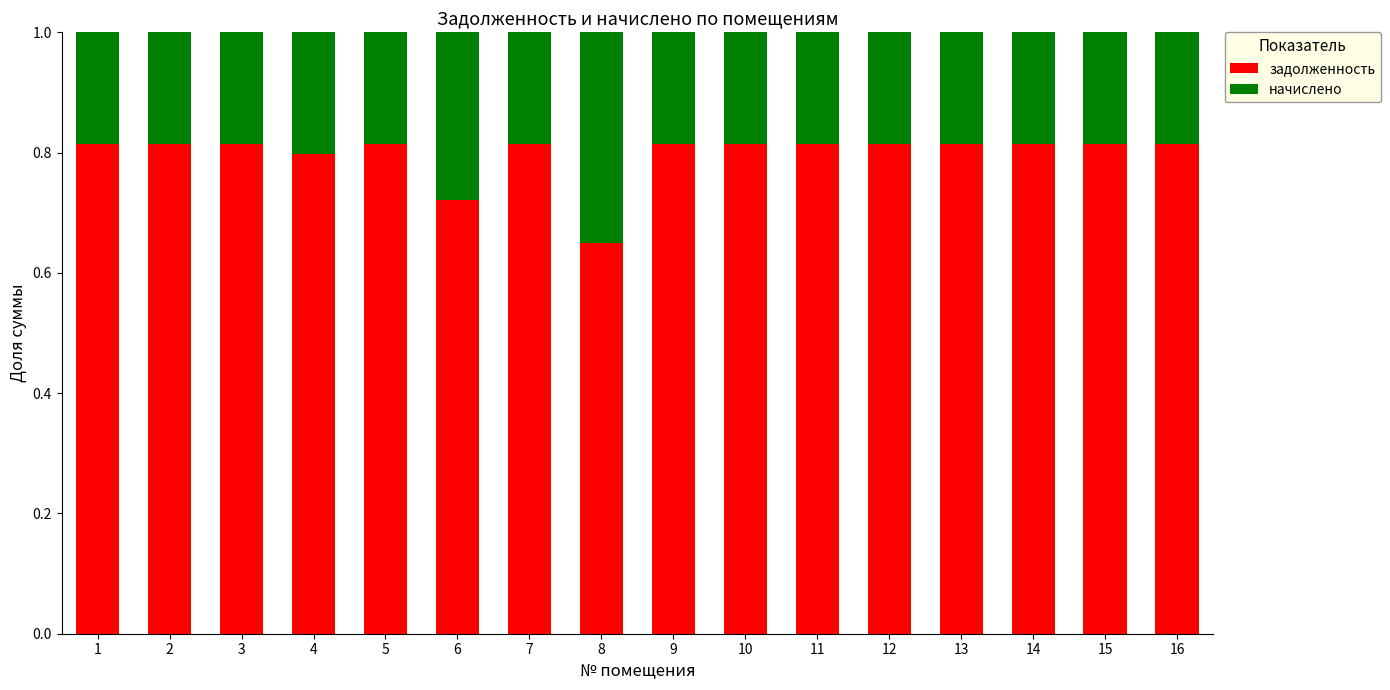

What is the sum of all задолженность values?

12.8